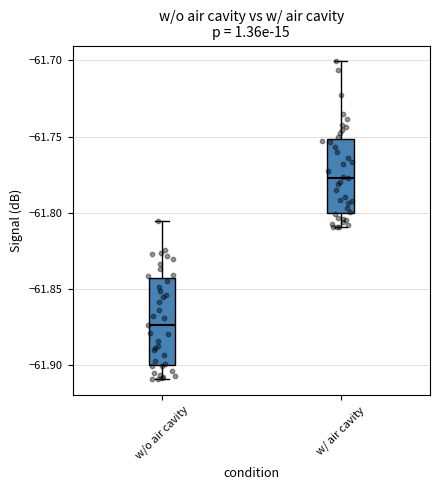

Reading left to right, read every box against the y-axis: the position of its median line, the range the box covers, and the ends of its whiskers. The values are not printed on the chart, so give them approximately, as read against the axis.

w/o air cavity: median -61.875, box -61.900 to -61.845, whiskers -61.910 to -61.805
w/ air cavity: median -61.775, box -61.800 to -61.750, whiskers -61.810 to -61.700